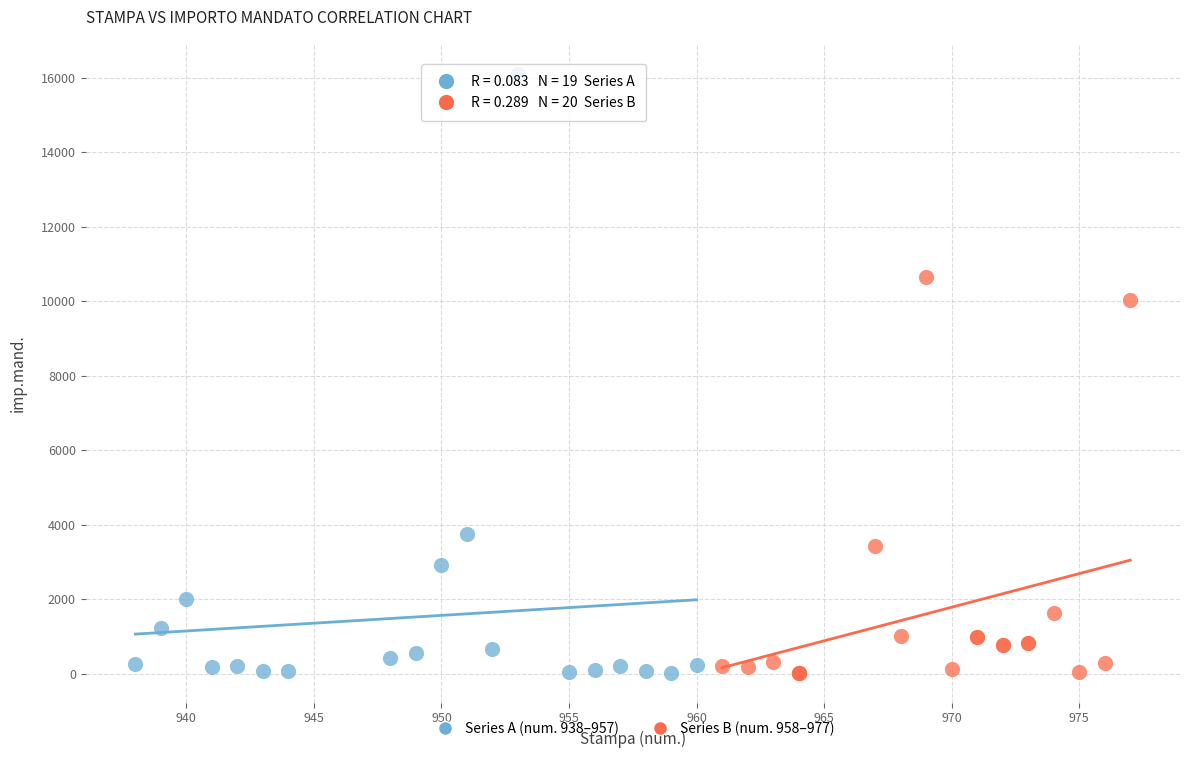

Which series has the widest spread of Y values?

Series A (num. 938–957)